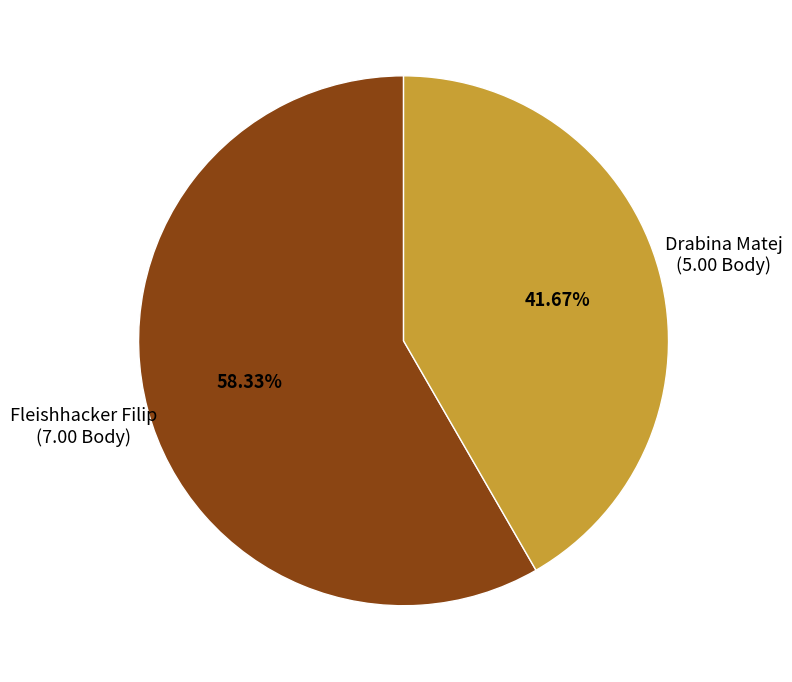

How many segments does this pie chart have?

2